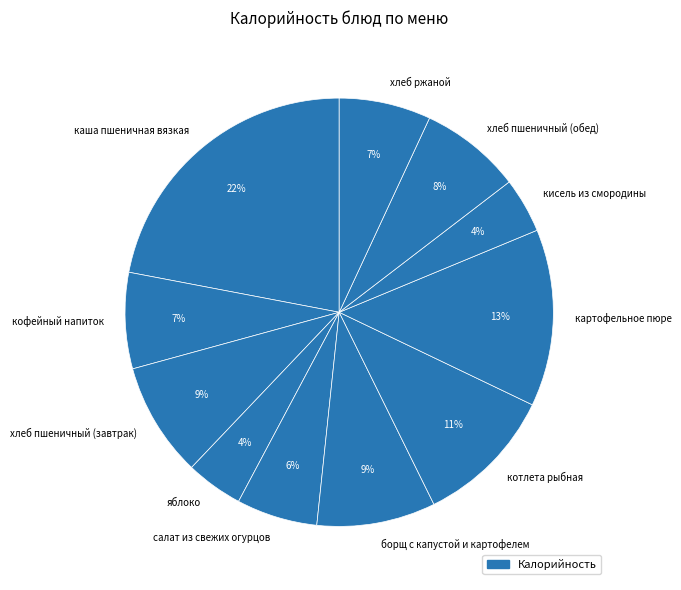

Do хлеб пшеничный (обед) and хлеб пшеничный (завтрак) together represent more than half of the pie?

No